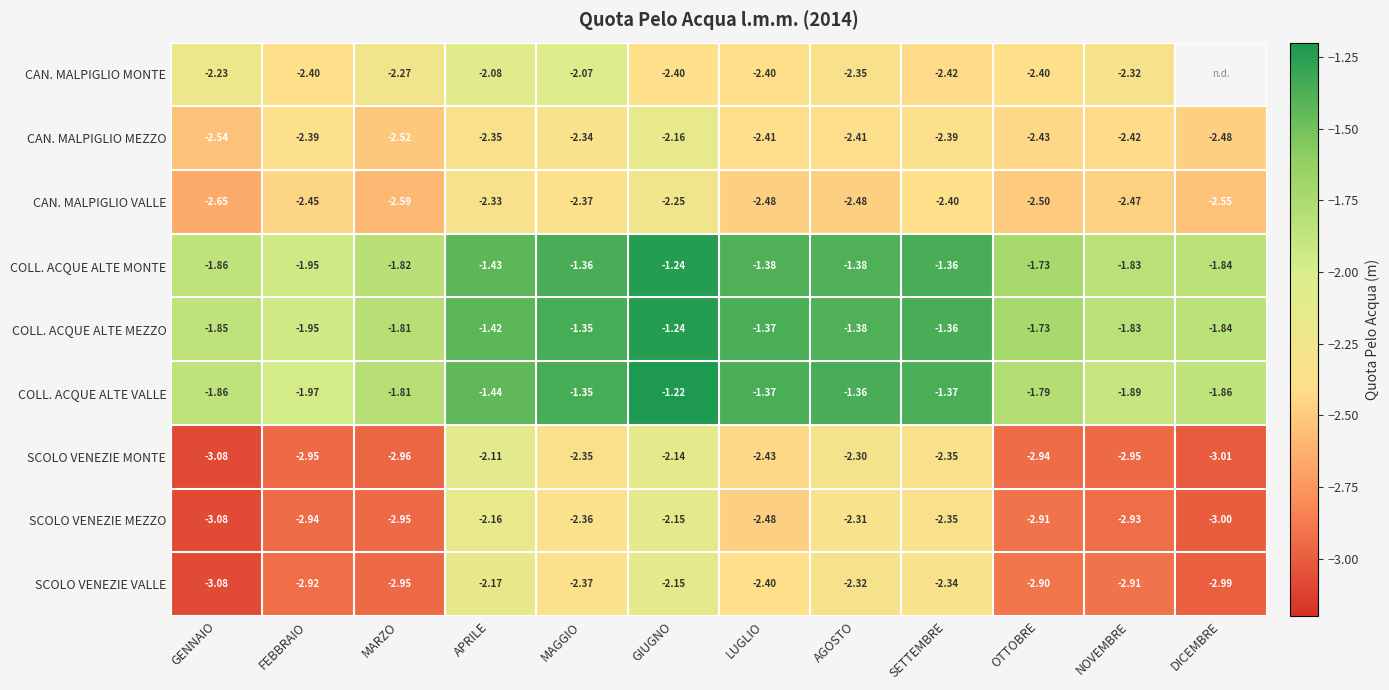

At which category does the chart reach its minimum across all series?

GENNAIO